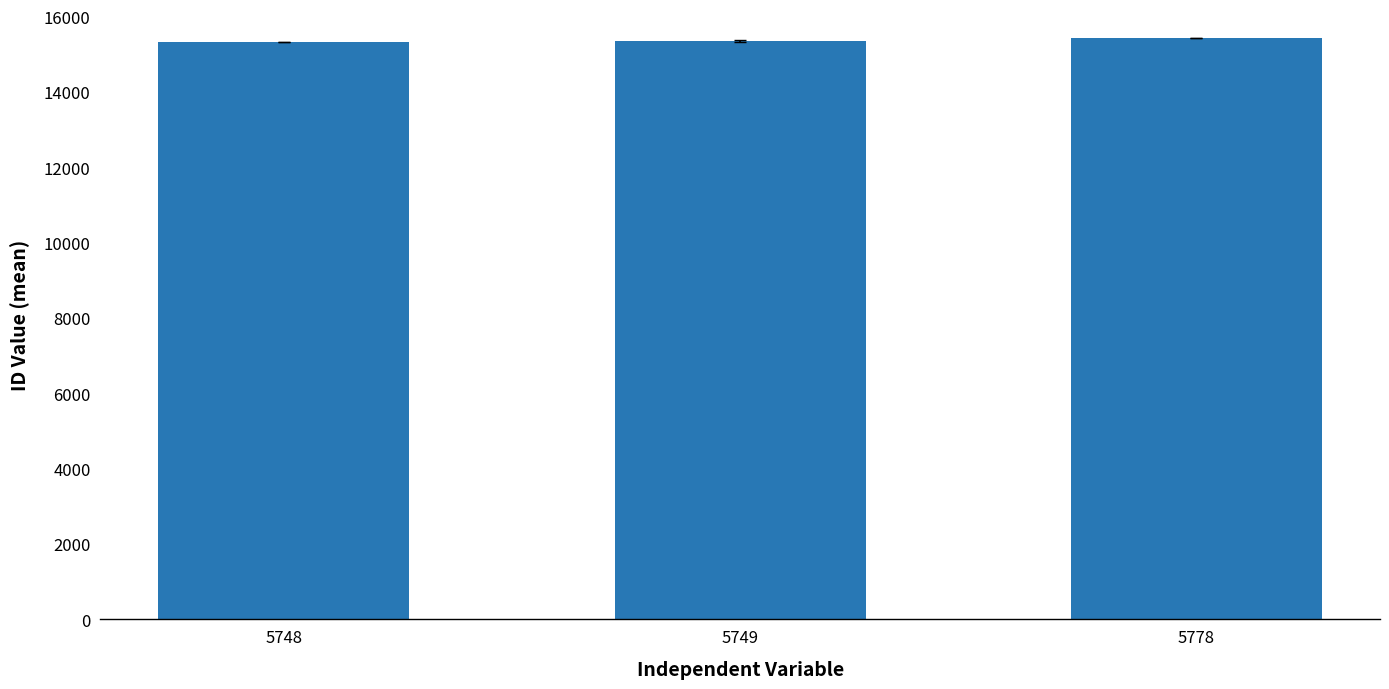

What is the minimum value shown in the chart?

15310